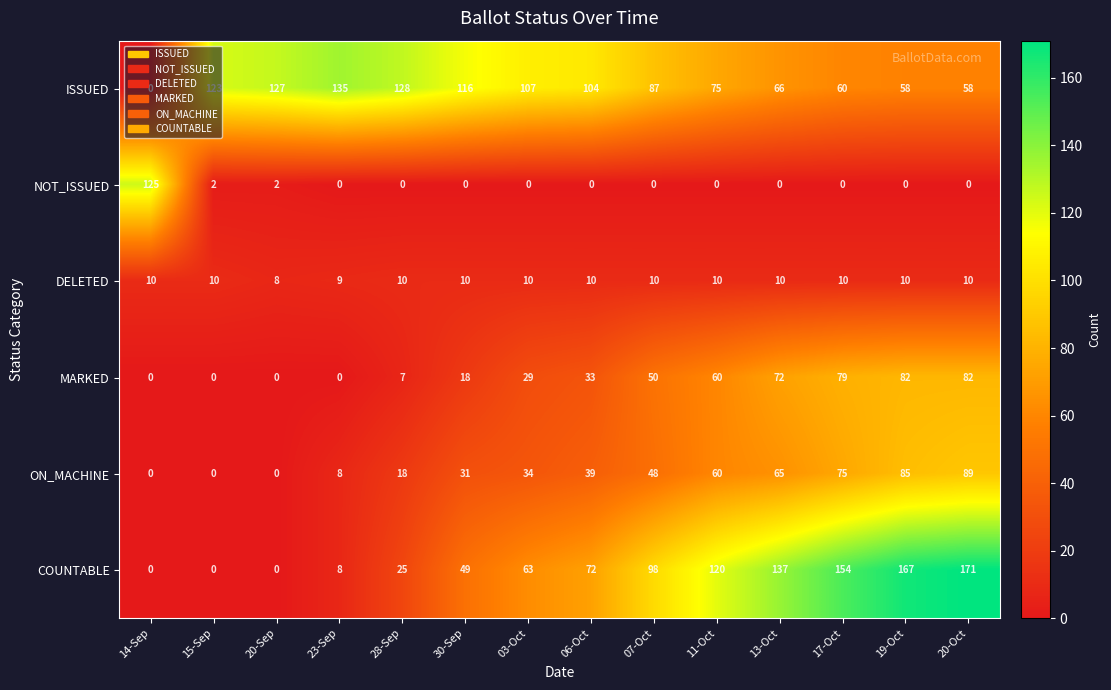

The COUNTABLE series shows 43 at 07-Oct. True or false?

False